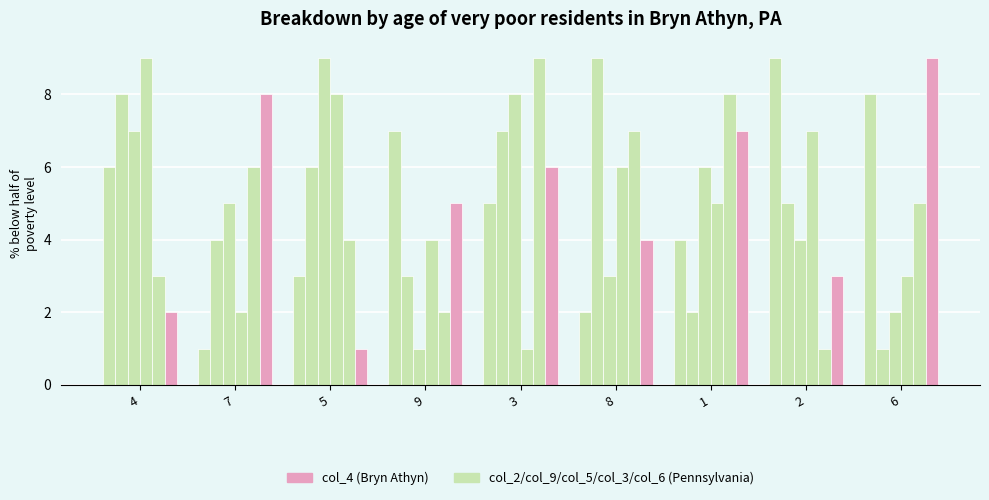

How many categories are shown in the chart?

9